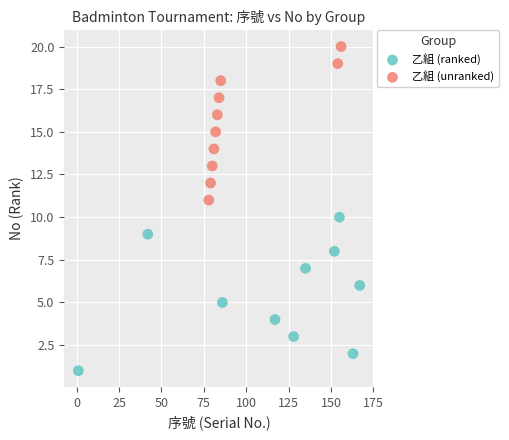

Which series contains the lowest Y value?

乙組 (ranked)